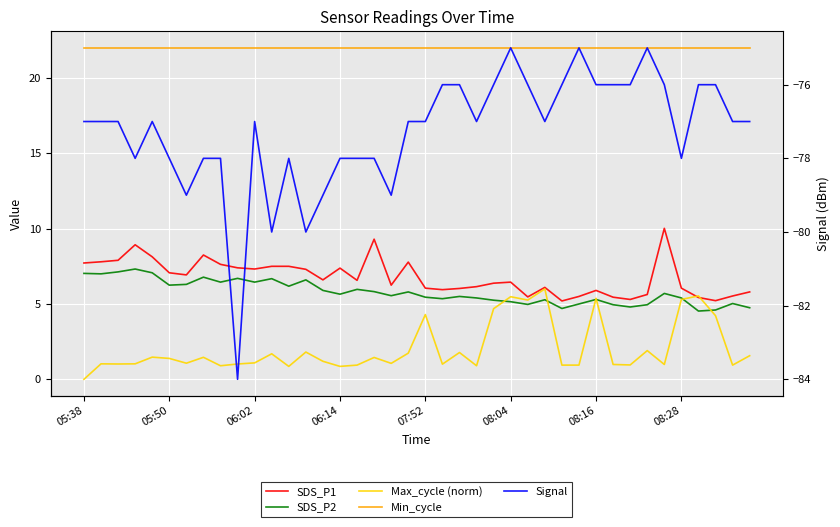

True or false: Min_cycle and SDS_P2 cross at least once.

False